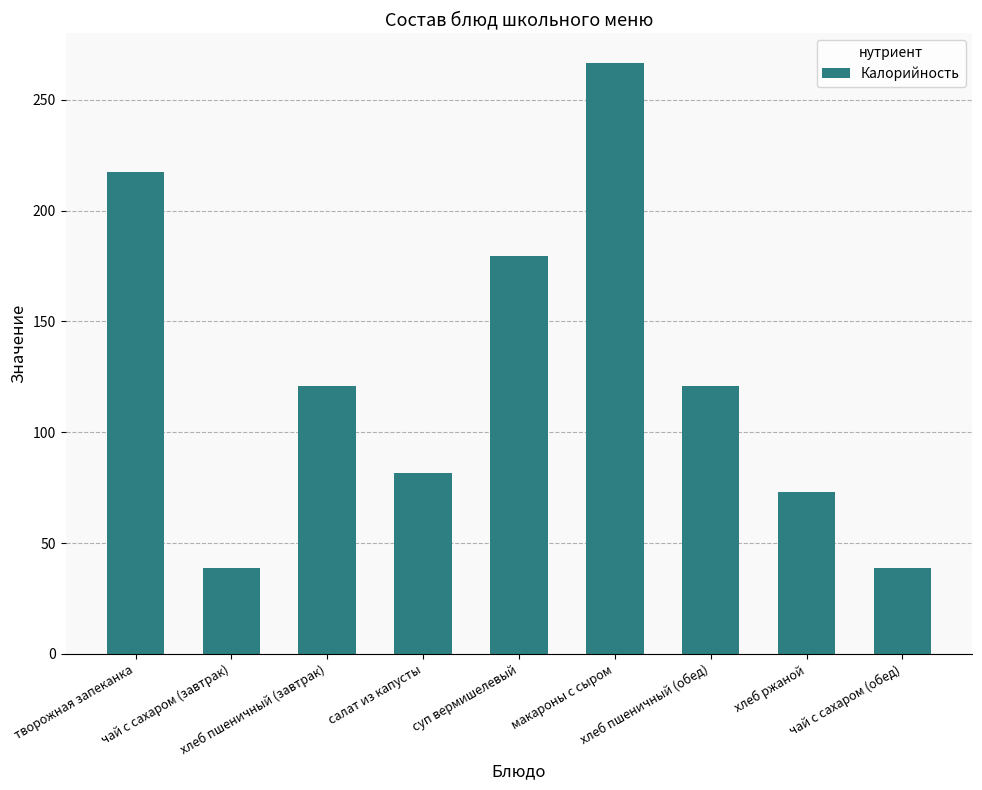

What is the average value?

126.4